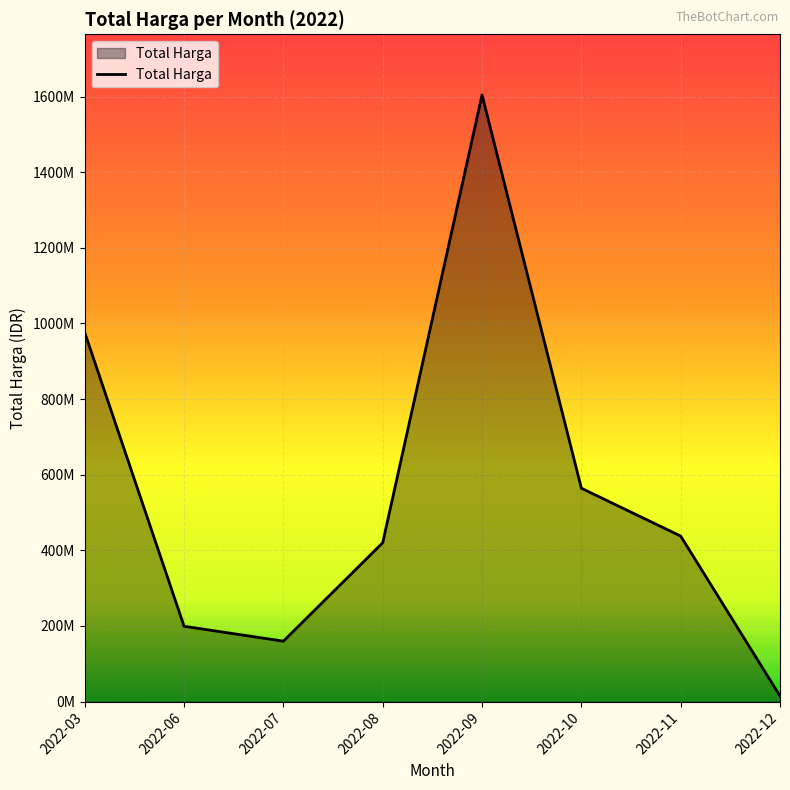

Reading left to right, transcribe all the data shown in this chart.

975830025	199200000	159750000	420075000	1604159000	564171150	437660000	14750000